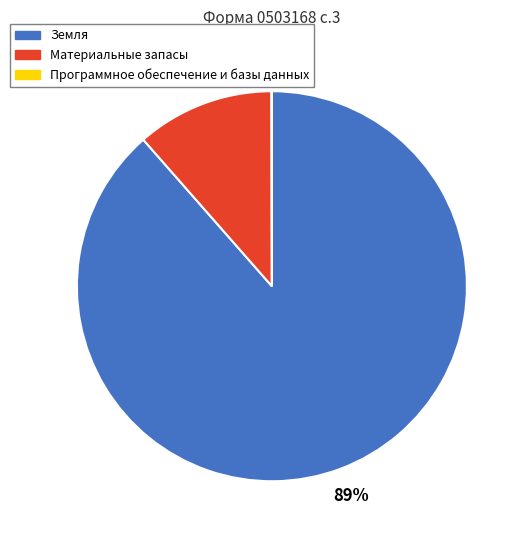

Is it true that Материальные запасы is 1% of the pie?

False